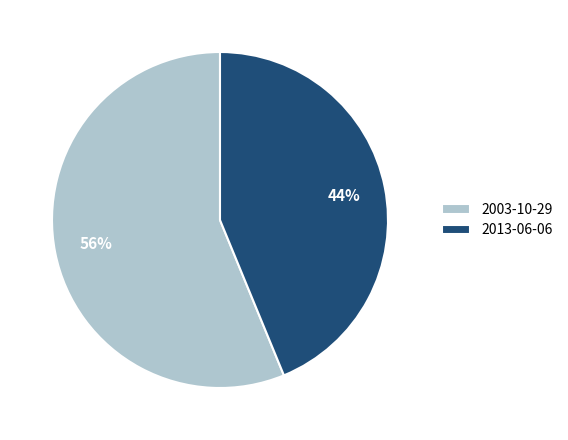

Does 2003-10-29 represent more than half of the total?

Yes